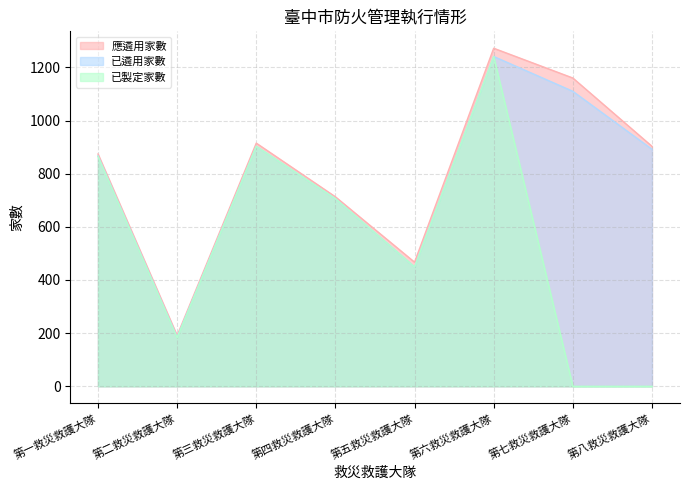

What is the maximum value shown in the chart?

1272